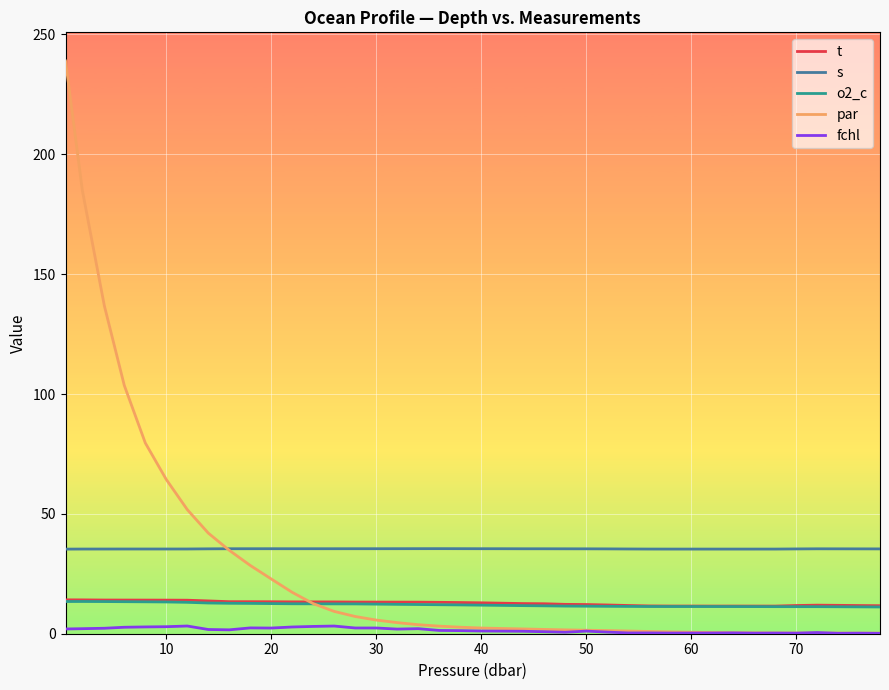

Which series has the widest spread of values?

par